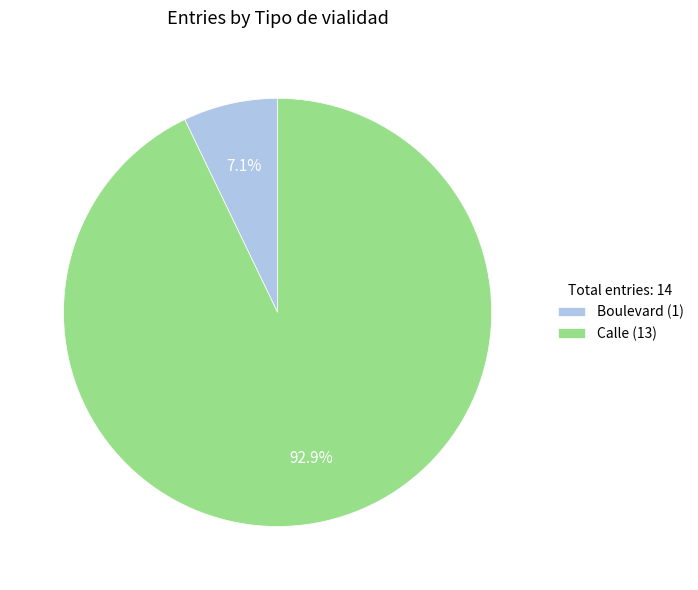

Which slice is the smallest?

Boulevard